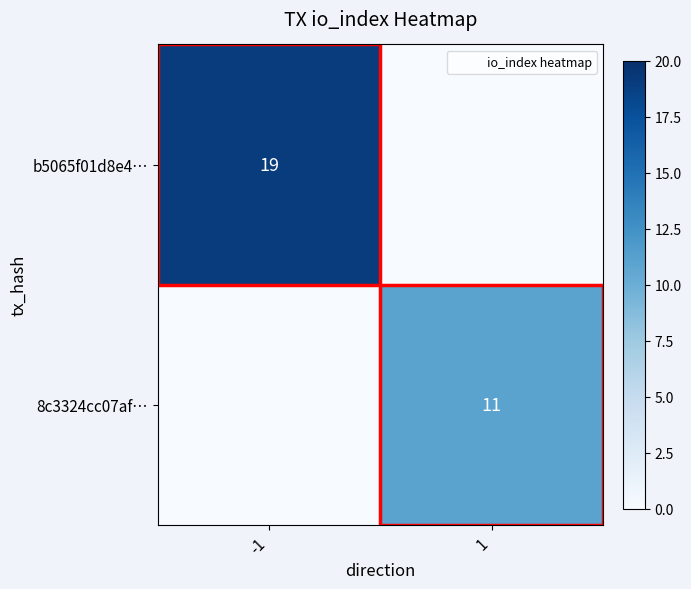

Which has a higher value, 1 or -1?

-1